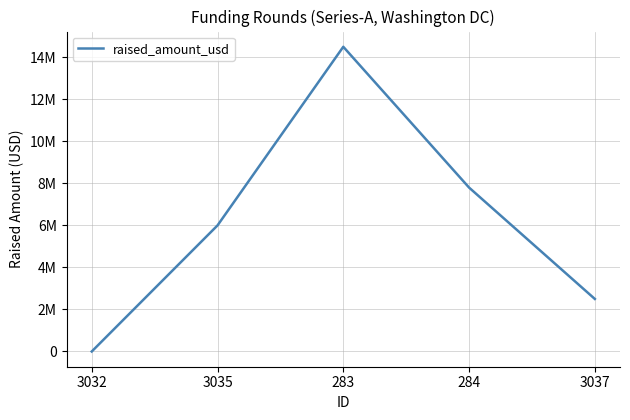

Does the chart display data point markers on the line(s)?

No